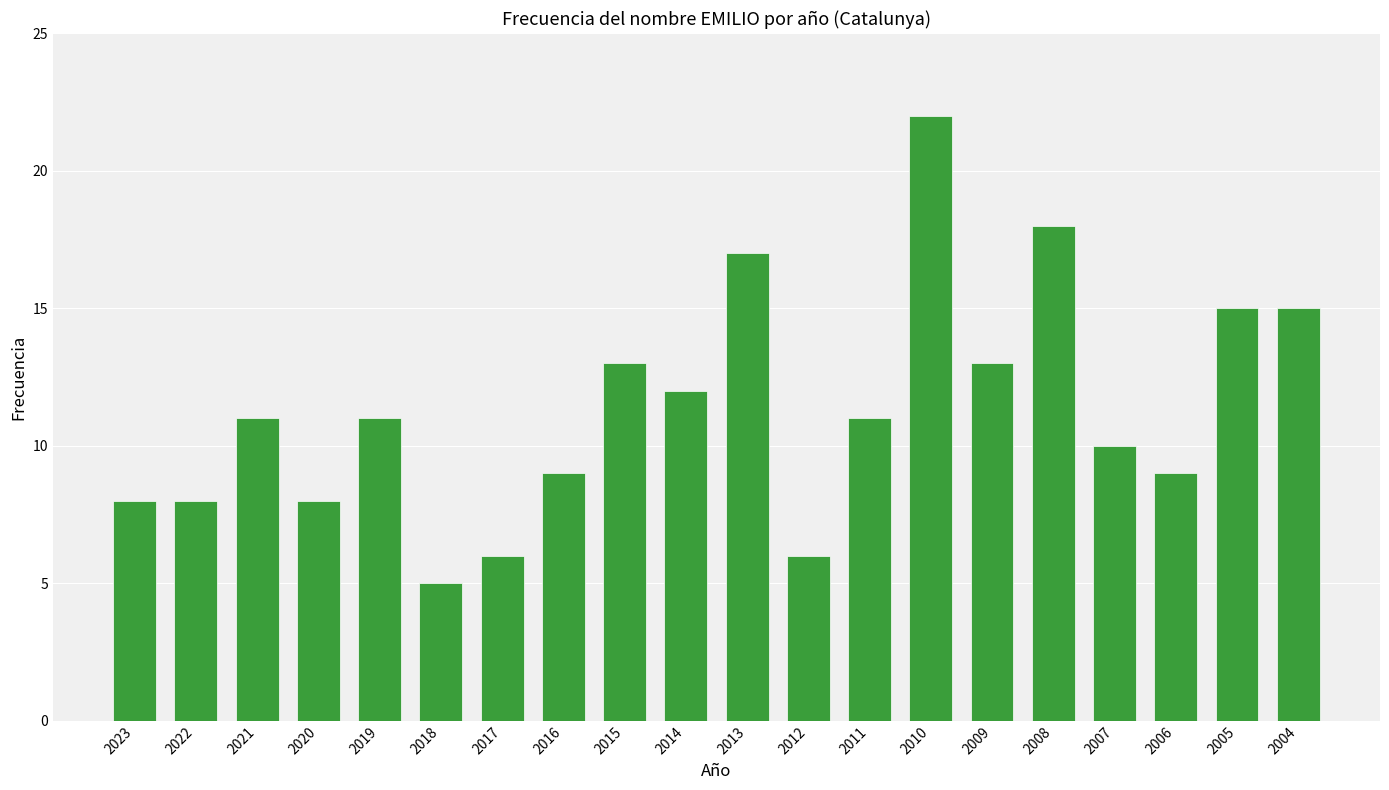

What is the value of the 1st bar from the left?

8